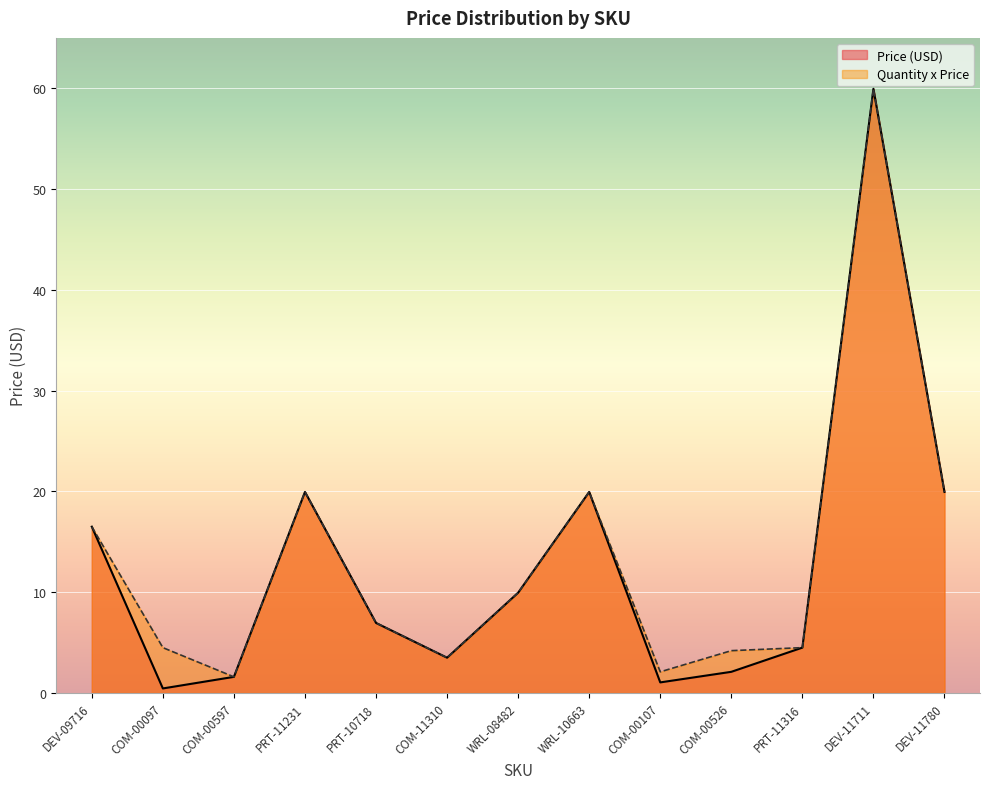

Which category has the highest value in the Quantity x Price series?

DEV-11711